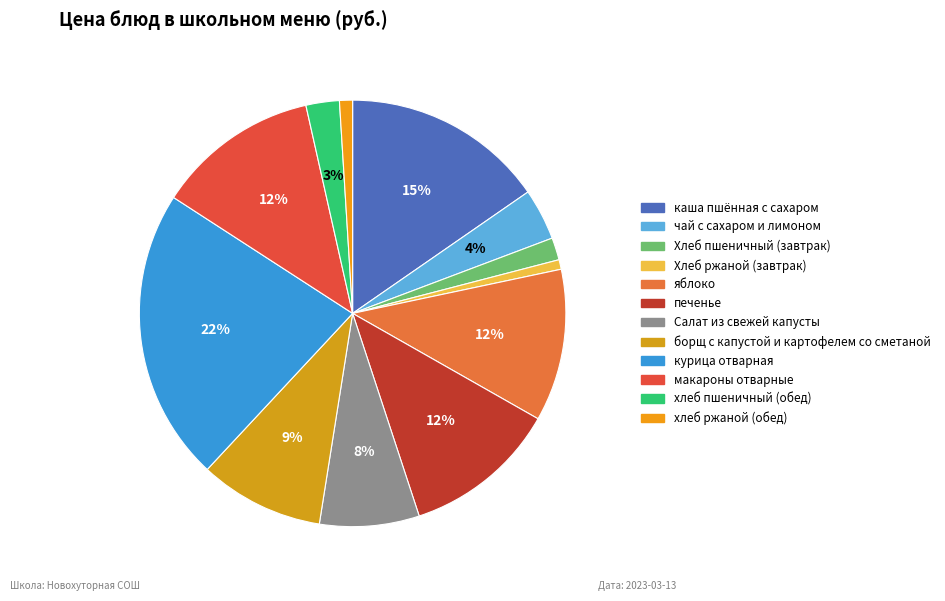

To the nearest percent, what is the combined percentage of борщ с капустой и картофелем со сметаной and хлеб ржаной (обед)?

10%